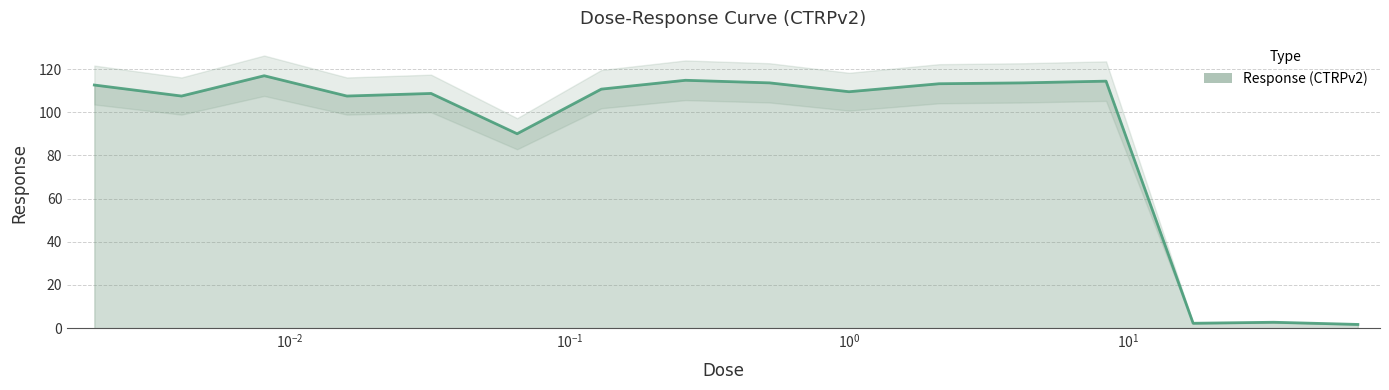

What is the average value?

90.0